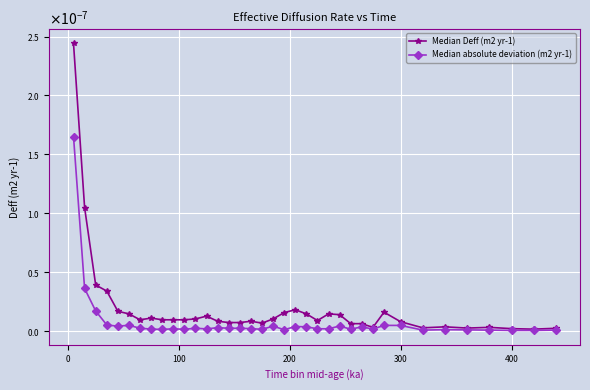

True or false: Median Deff (m2 yr-1) and Median absolute deviation (m2 yr-1) intersect in this chart.

False